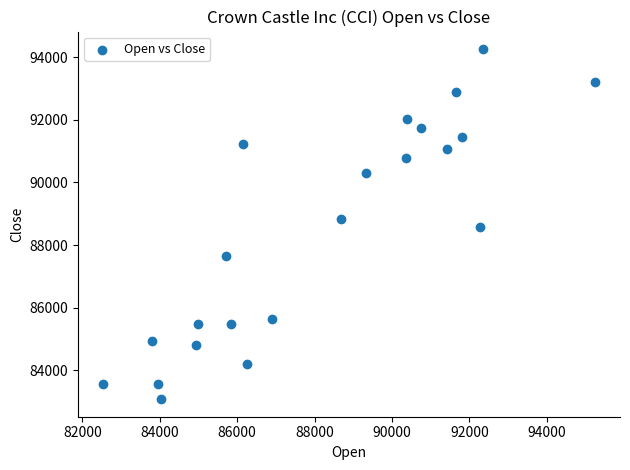

What is the range of X values (max minus min)?

12728